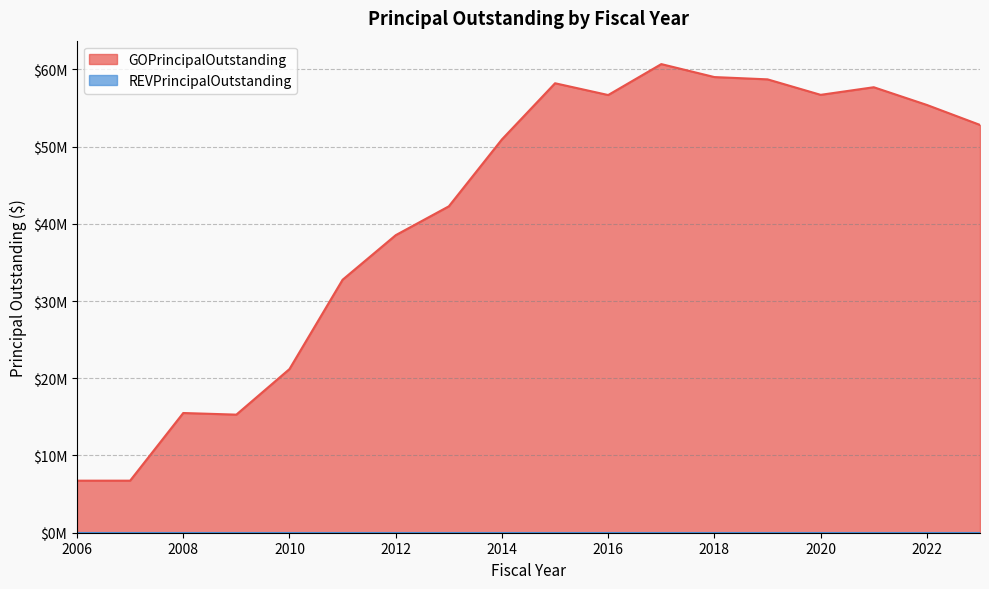

List the labels in order of value, largest first.

2017, 2018, 2019, 2015, 2021, 2020, 2016, 2022, 2023, 2014, 2013, 2012, 2011, 2010, 2008, 2009, 2006, 2007